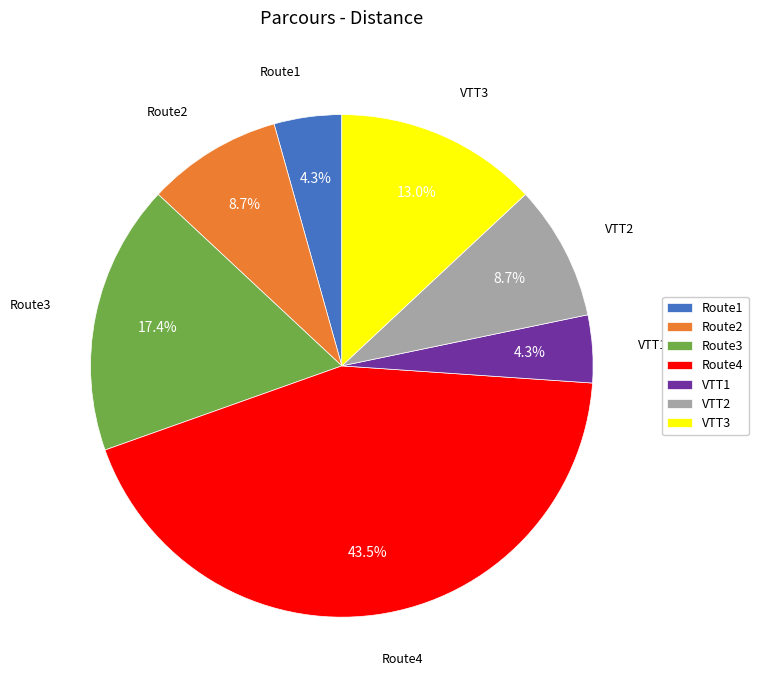

What percentage is the Route1 slice, to the nearest percent?

4%